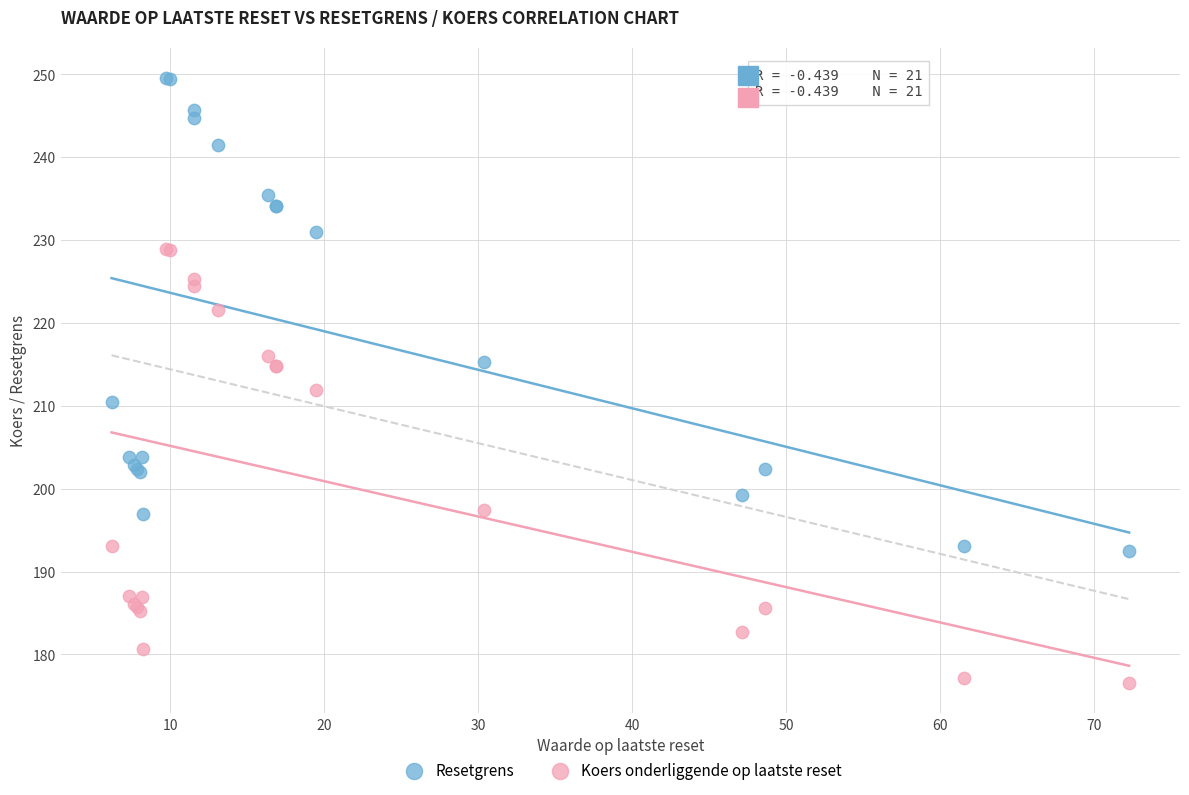

Which series contains the lowest Y value?

Koers onderliggende op laatste reset